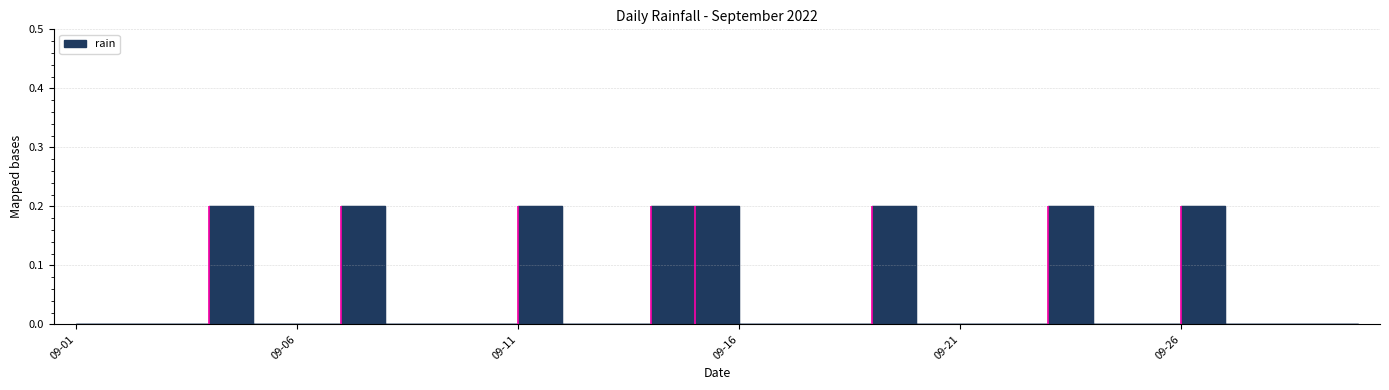

How many data points does each series have?

30